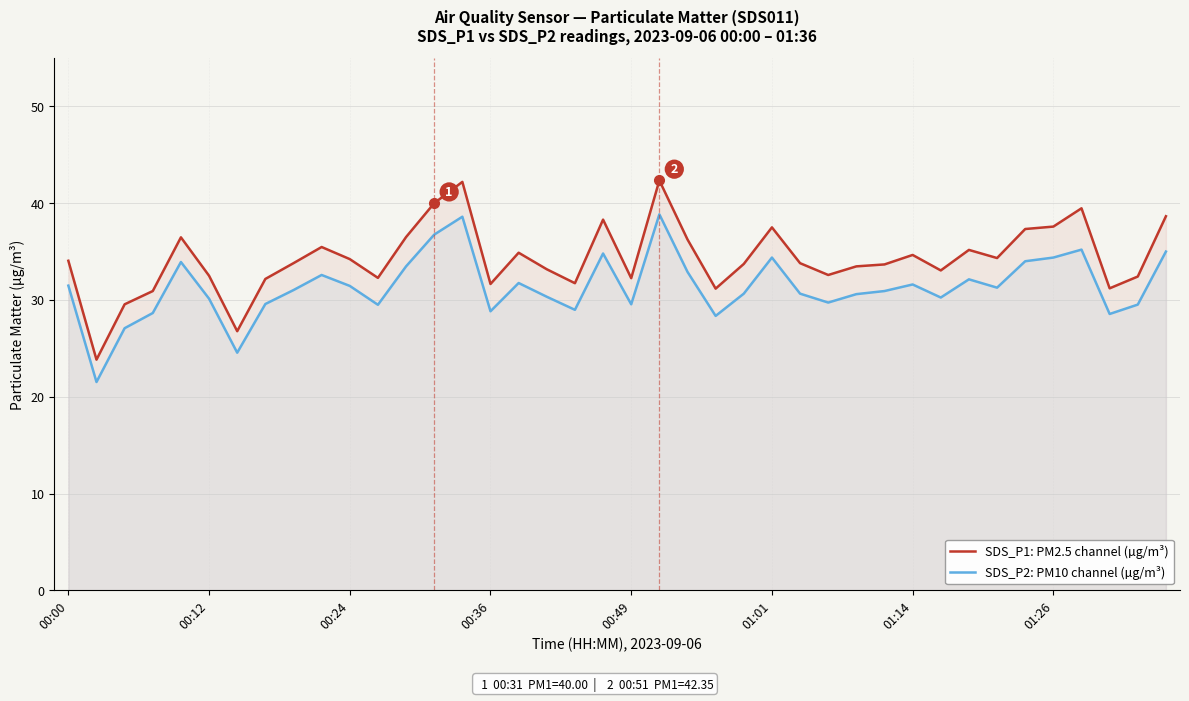

At which label does SDS_P1: PM2.5 channel (µg/m³) first exceed 33?

00:00